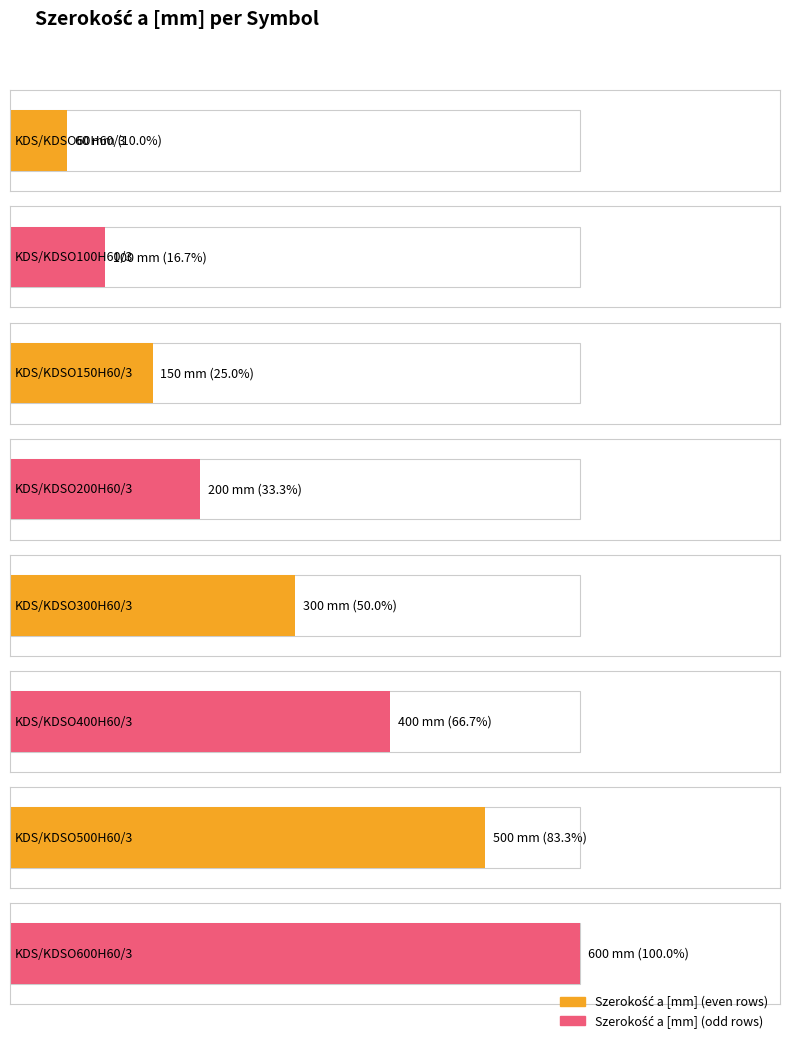

Are the bars horizontal?

Yes